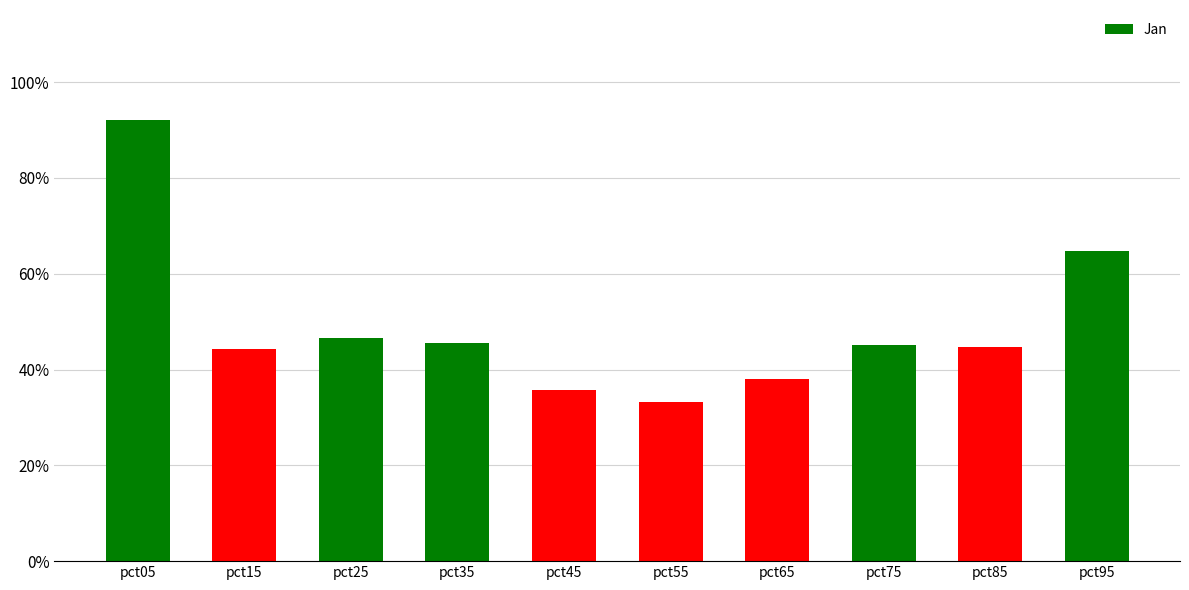

Does the chart contain any negative values?

No